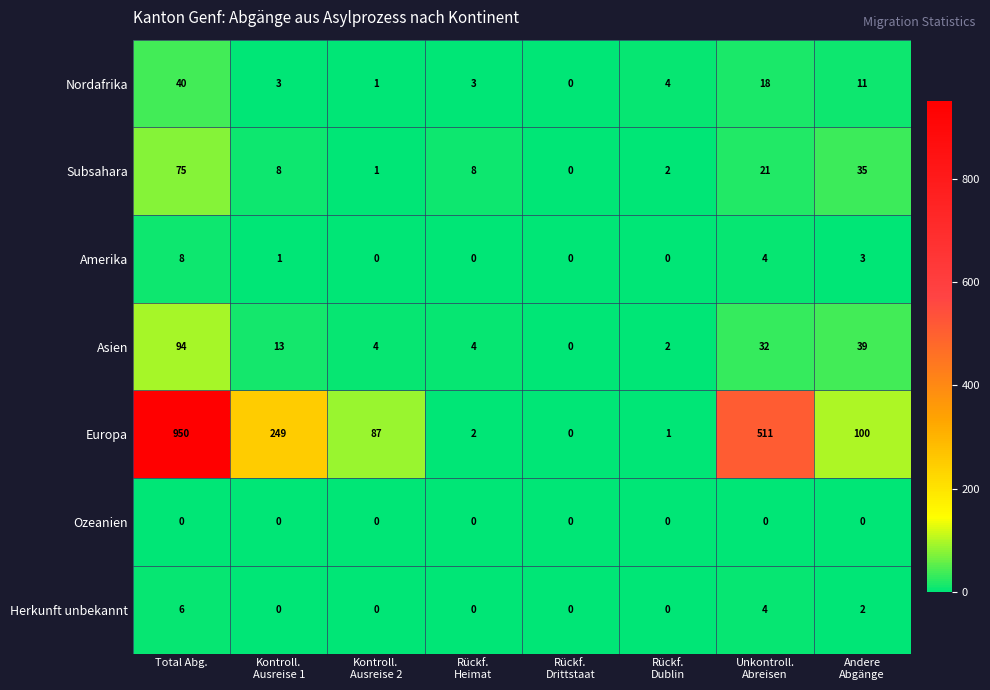

Which series has the widest spread of values?

Europa